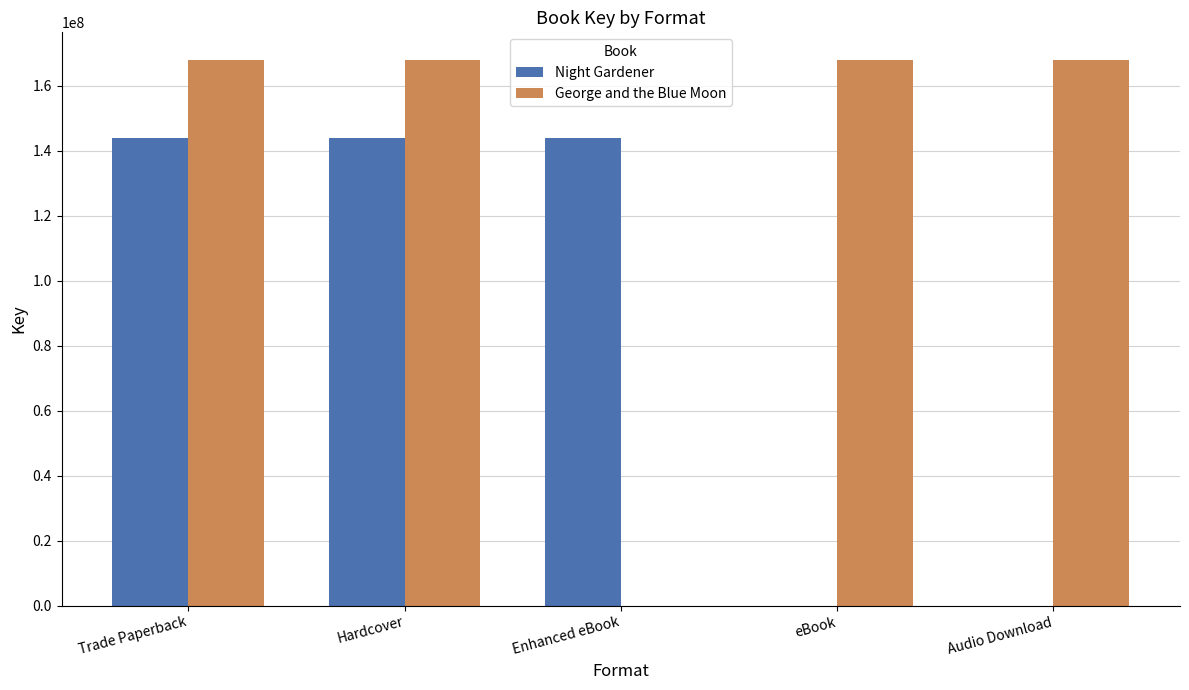

Count the number of data series in this chart.

2